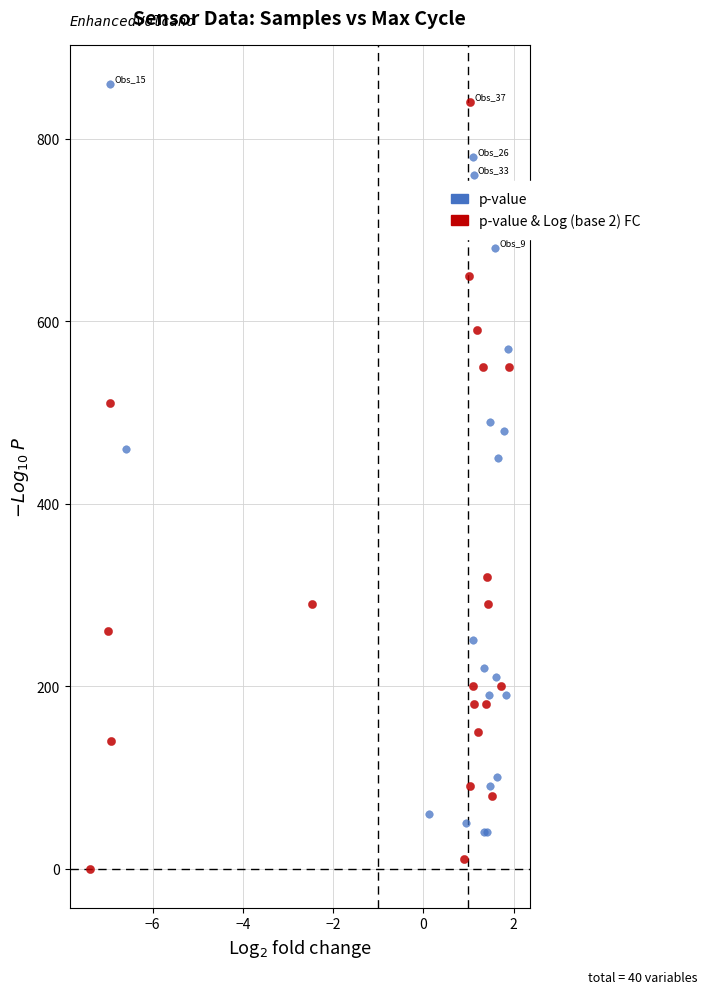

Which series reaches the minimum Y coordinate?

p-value & Log (base 2) FC